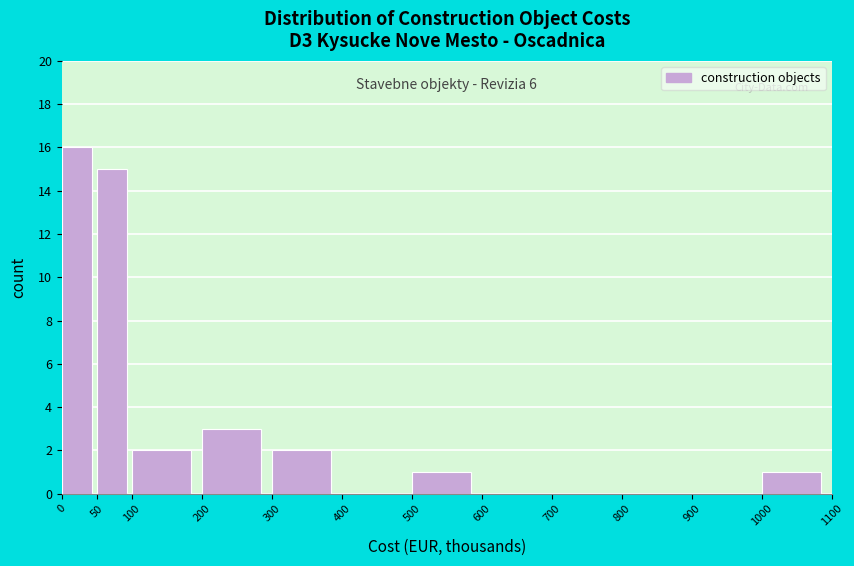

Which range on the x-axis has the tallest bar?

0 to 50